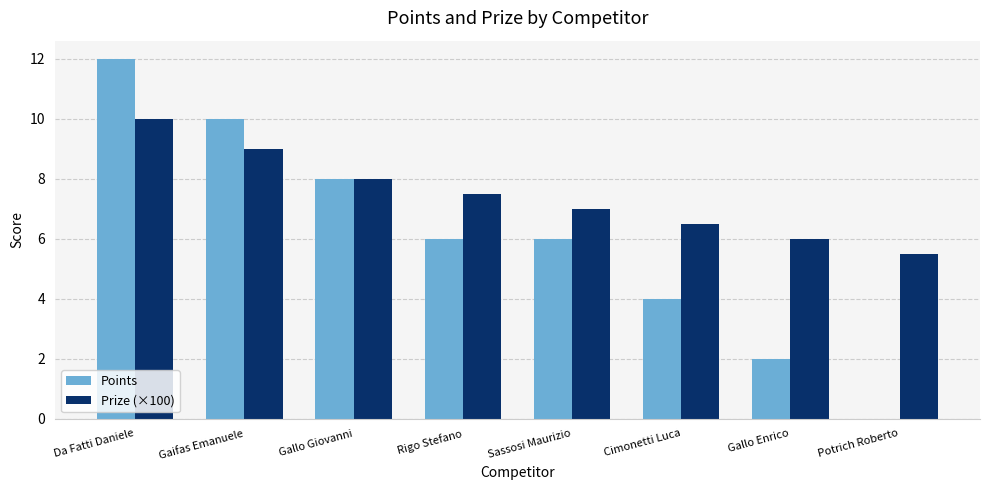

Is the value of Points at Gallo Enrico greater than the value of Prize (×100) at Sassosi Maurizio?

No